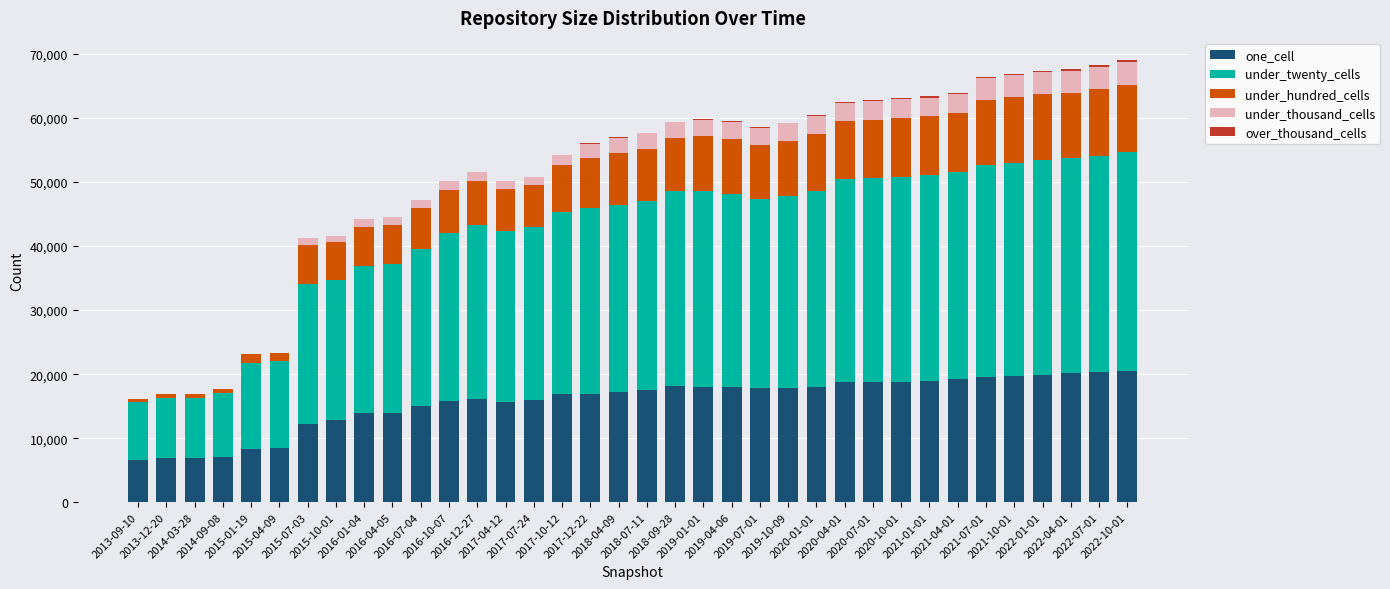

Are the bars horizontal?

No